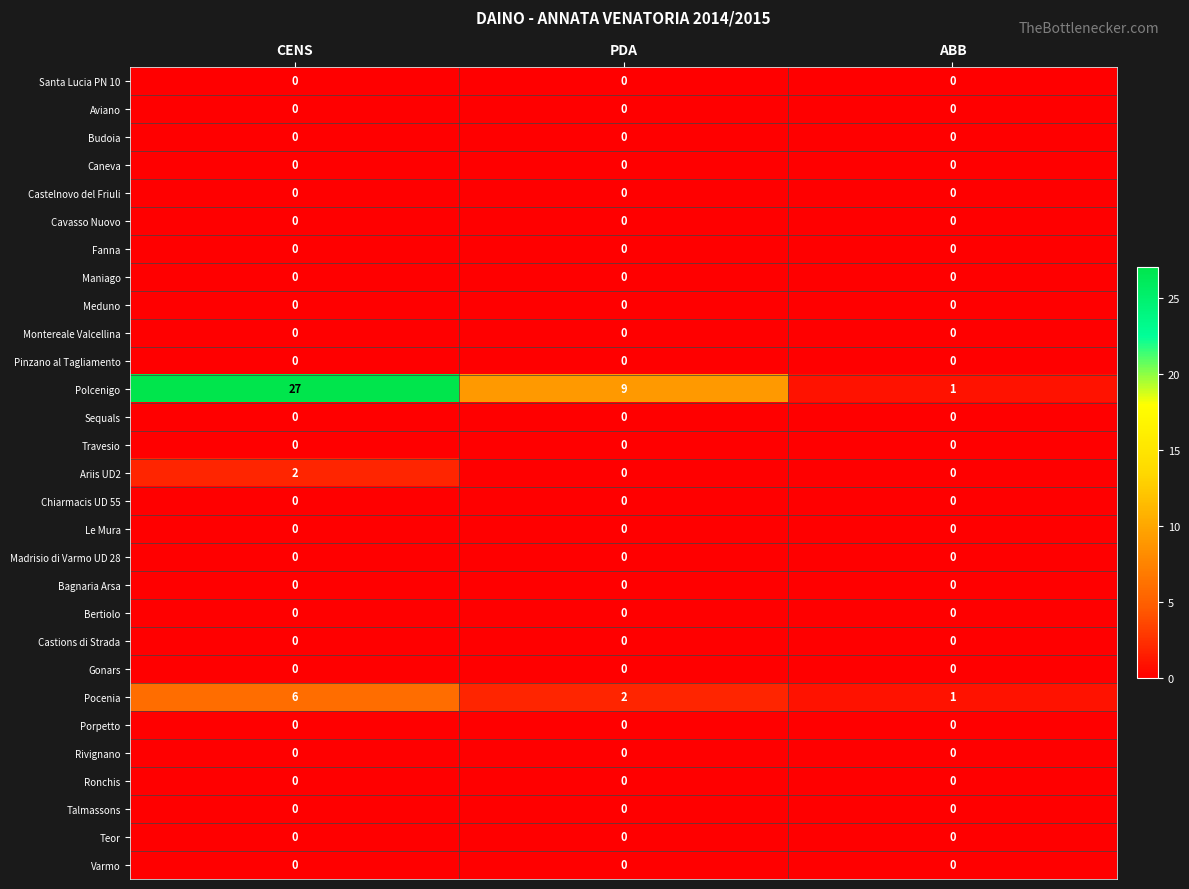

Between CENS and PDA, which series saw the biggest shift?

Polcenigo